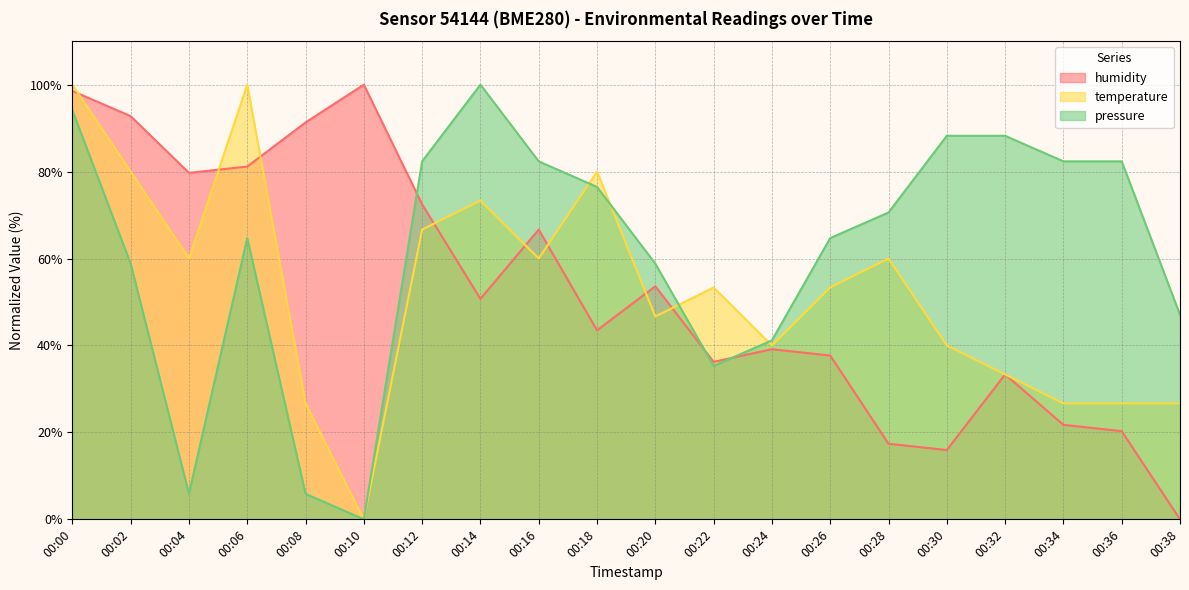

After their last crossing, which series has the higher values: pressure or temperature?

pressure